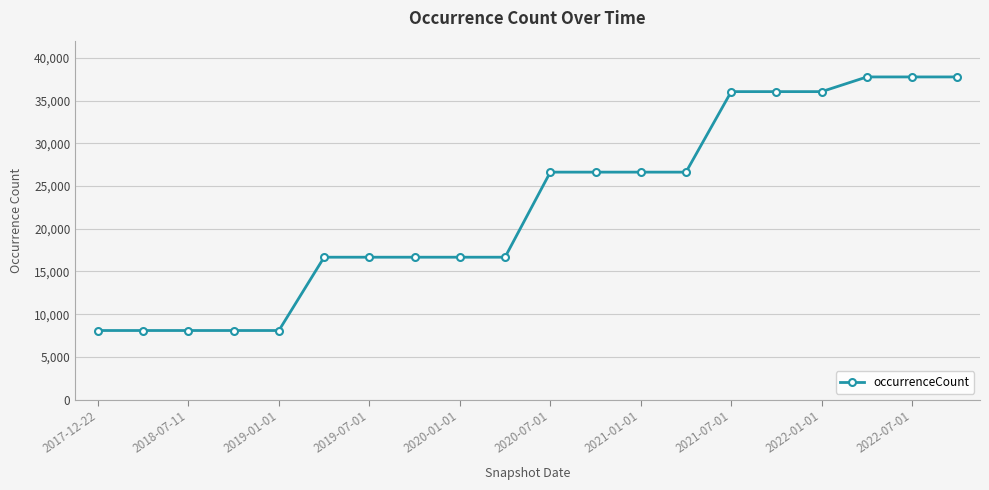

What is the greatest value displayed?

37757